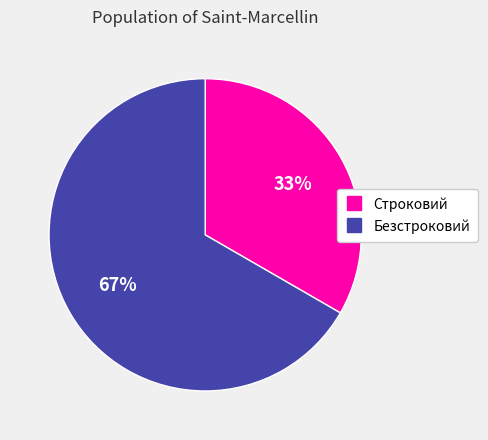

Does any single category account for the majority?

Yes